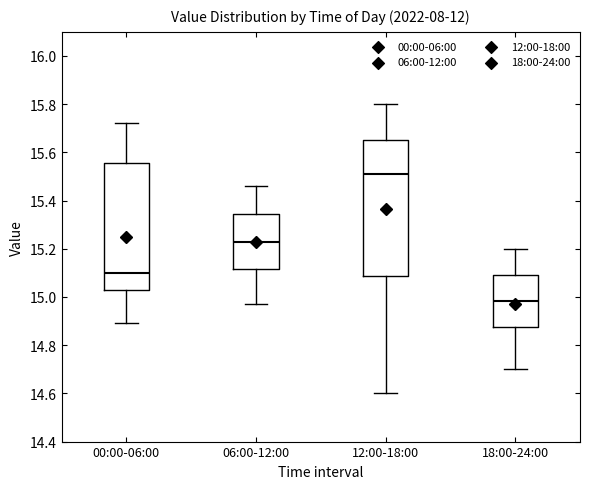

Which box is the tallest, from its lower edge to its upper edge?

12:00-18:00